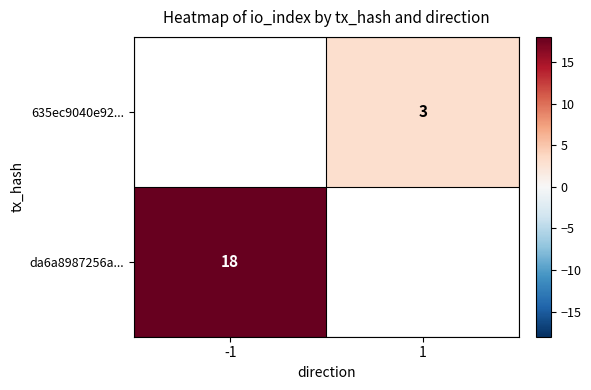

What is the minimum value shown in the chart?

3.0